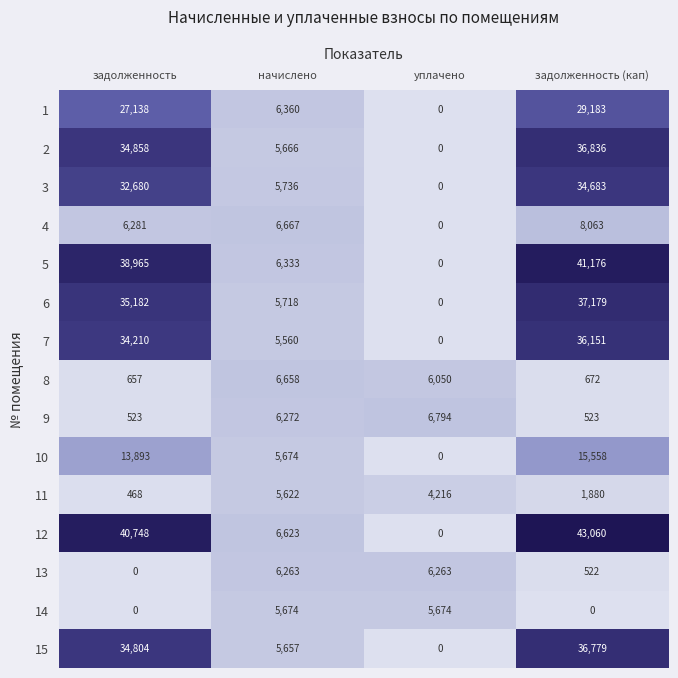

Is it true that 8 equals 3392 at начислено?

False